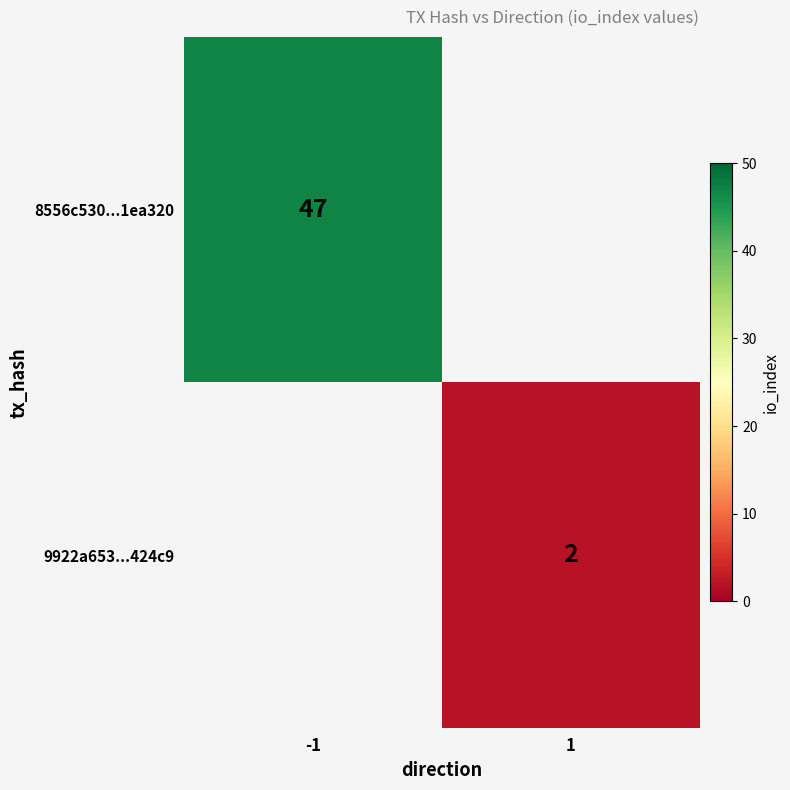

The 8556c530...1ea320 series shows 67.7 at -1. True or false?

False